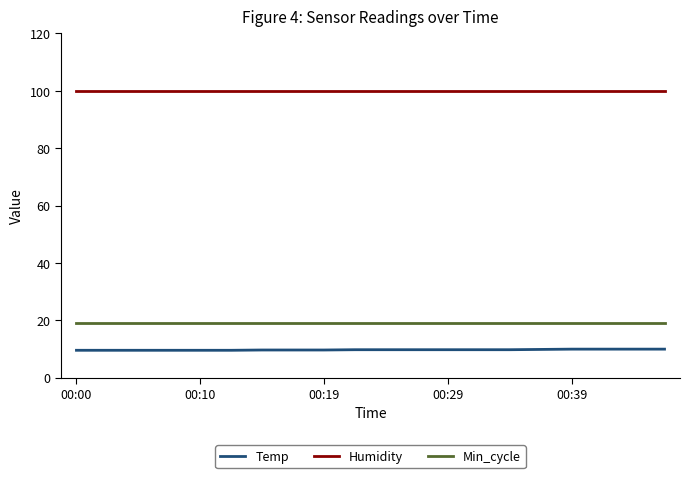

What is the minimum value for Min_cycle?

19.0